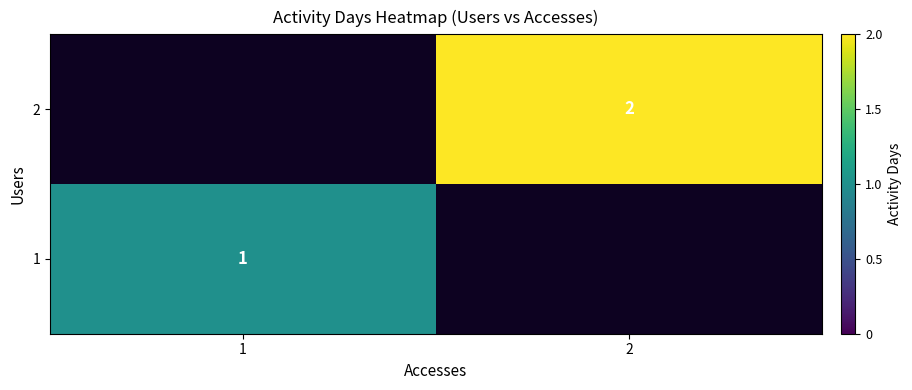

The 2 series shows 4 at 2. True or false?

False